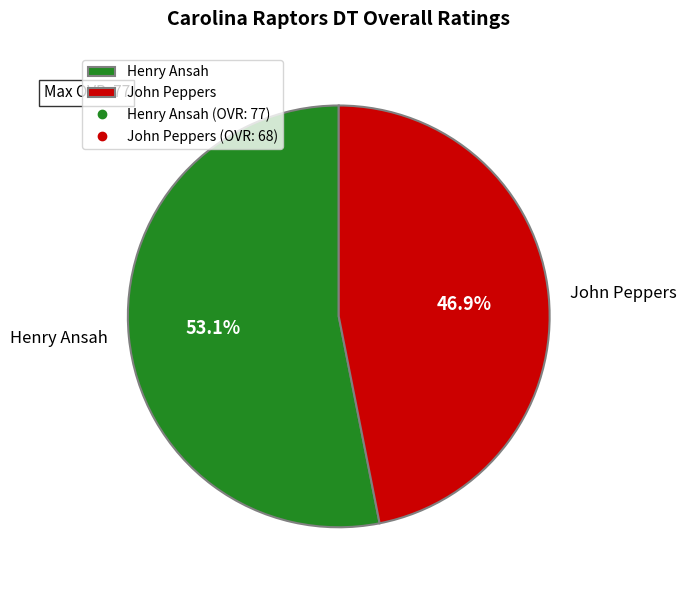

To the nearest percent, what is the difference between the Henry Ansah and John Peppers slice percentages?

6%